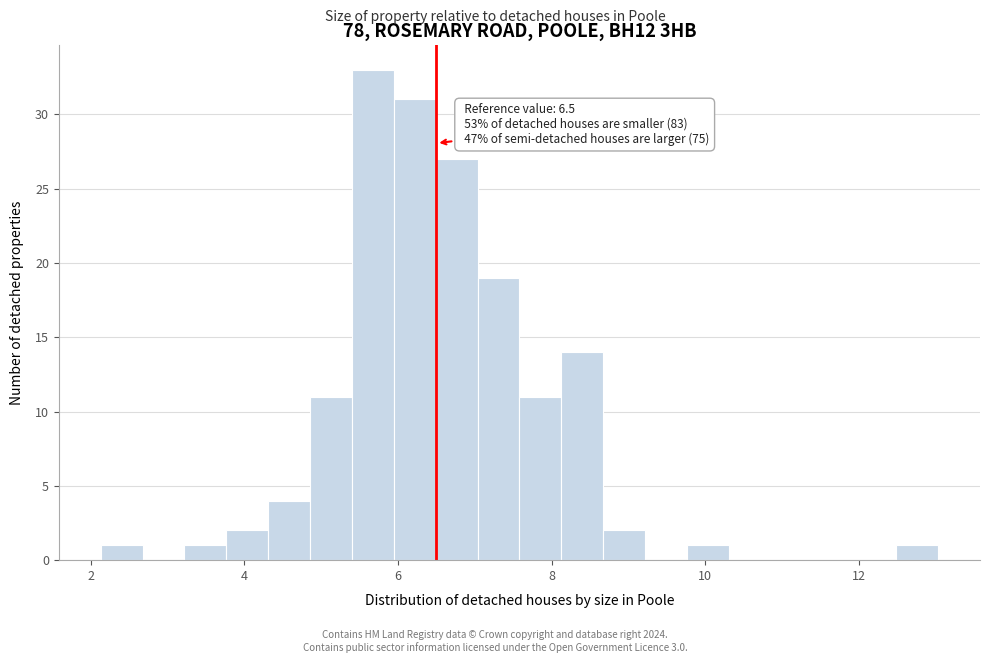

Read against the x-axis, roughly where is the centre of the tallest bar?

5.6